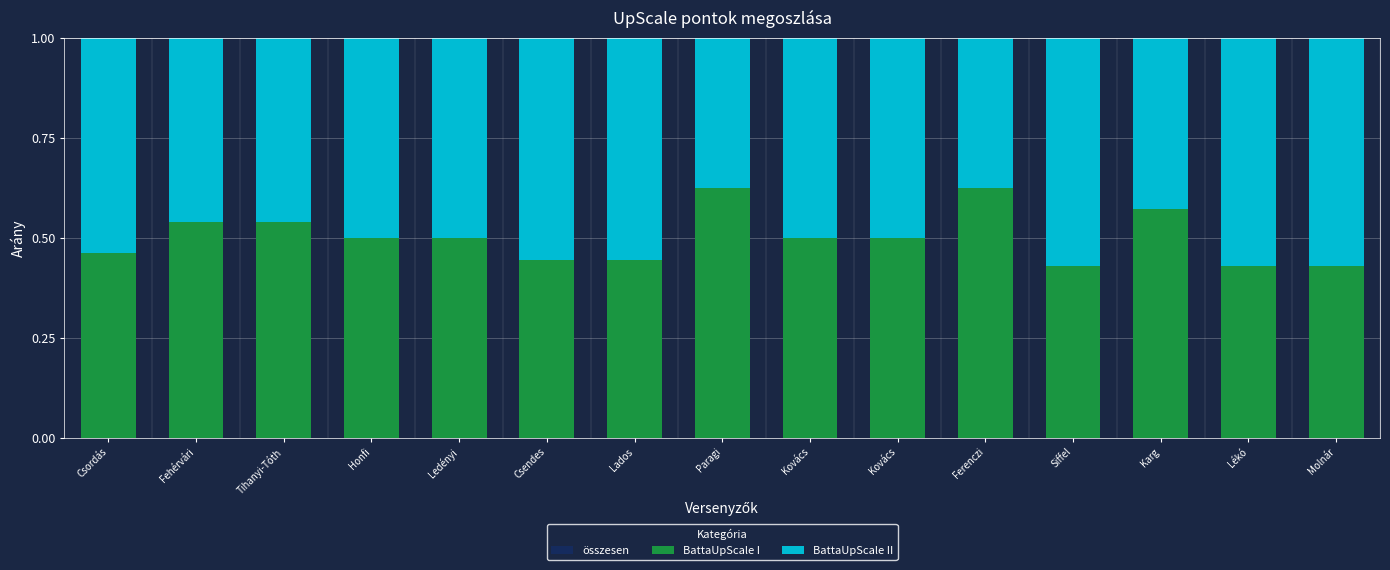

Rank the series at Siffel from lowest to highest value.

BattaUpScale I, BattaUpScale II, összesen